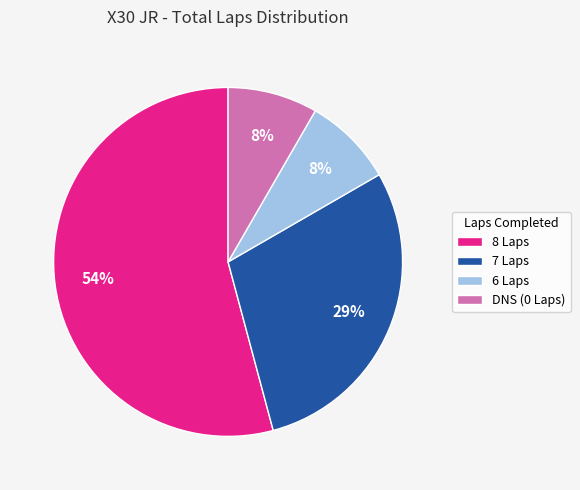

Is there a majority slice in this chart?

Yes